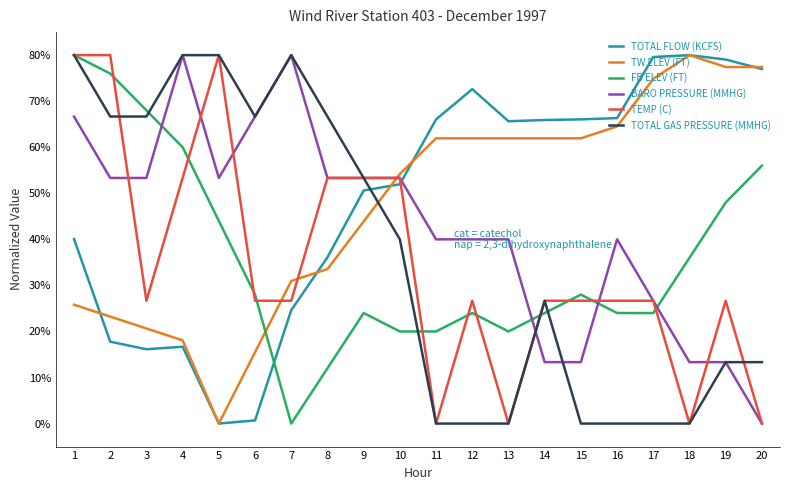

What is the average value of the TOTAL GAS PRESSURE (MMHG) series?

36.7